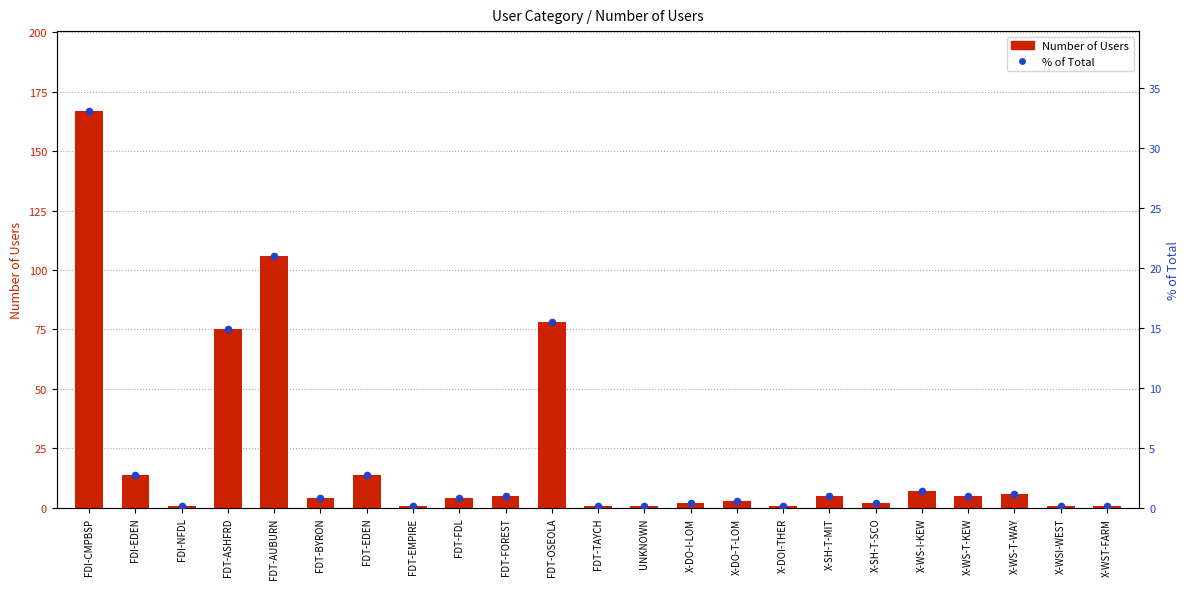

At how many categories does at least one series exceed 10?

6